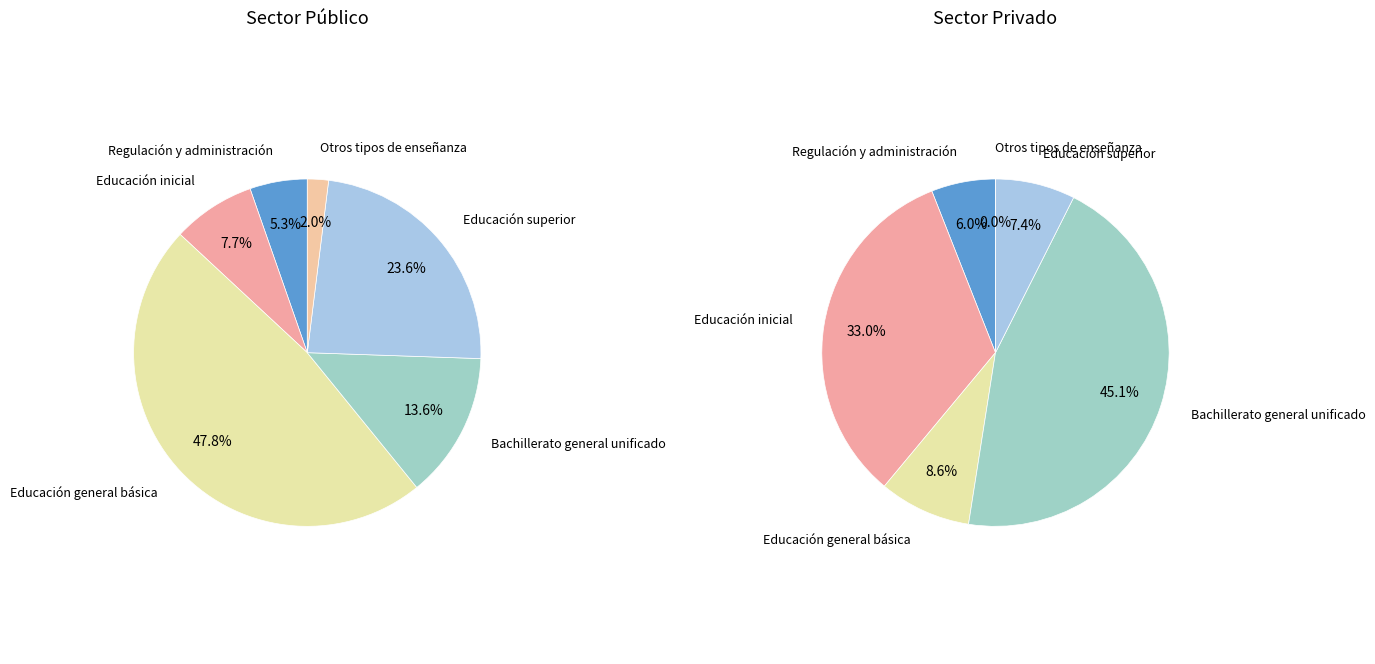

What percentage is the Bachillerato general unificado slice, to the nearest percent?

45%